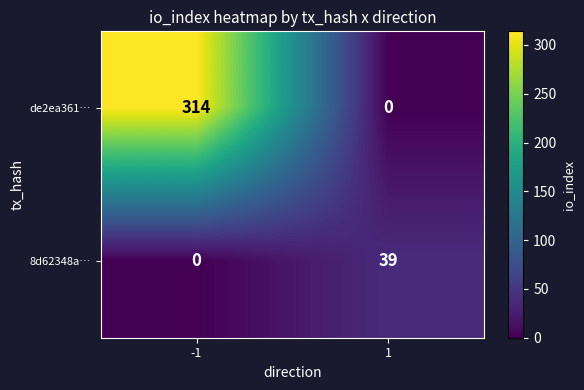

Reading left to right, transcribe all the data shown in this chart.

de2ea361…: -1=314	1=0
8d62348a…: -1=0	1=39